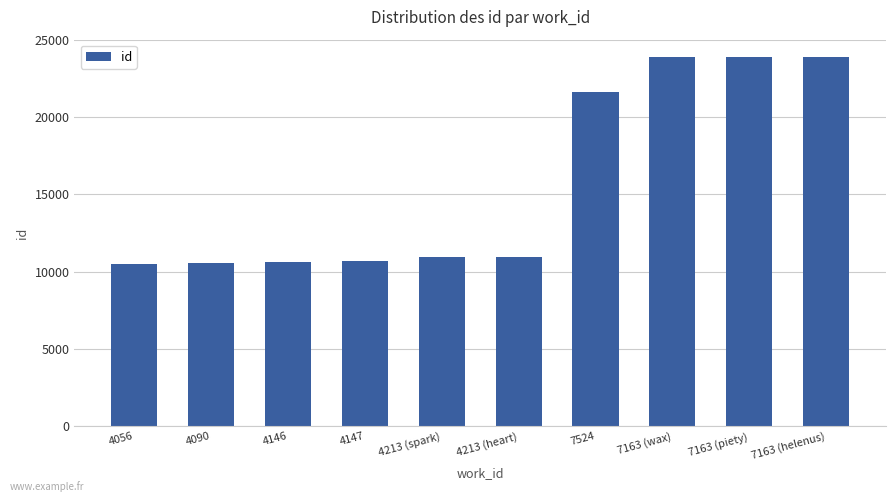

What is the sum of all values?

157507